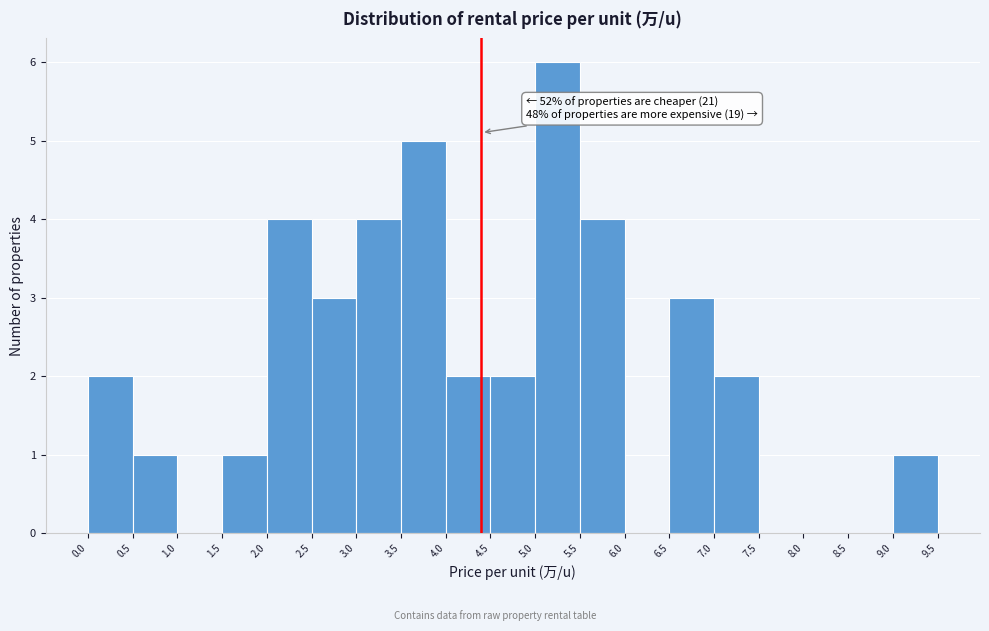

Which range on the x-axis has the tallest bar?

5.0 to 5.5